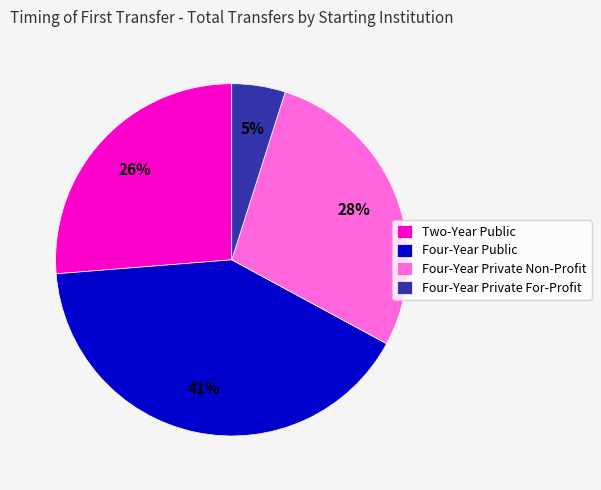

To the nearest percent, what is the combined percentage of Two-Year Public and Four-Year Private Non-Profit?

54%